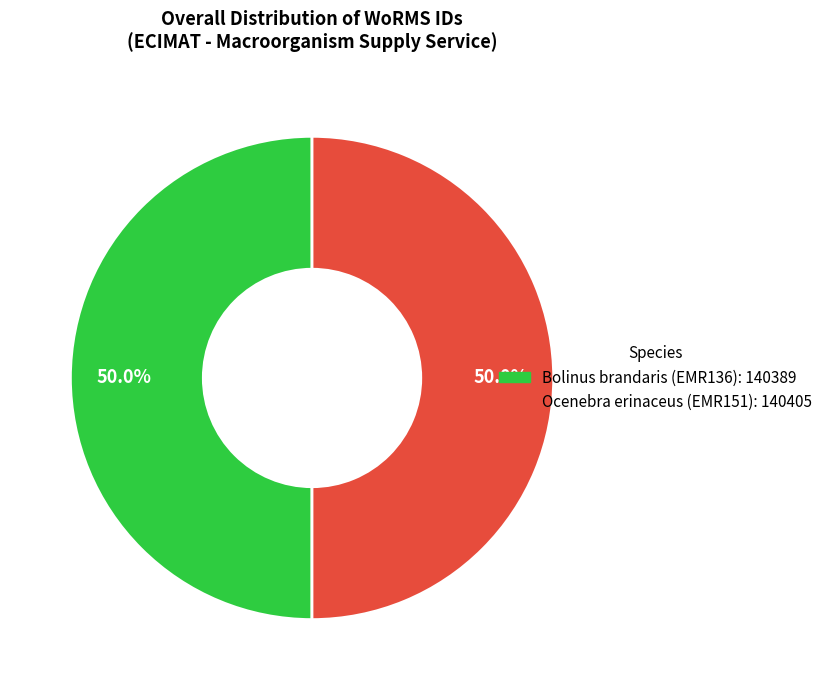

What is the ratio of the value at Ocenebra erinaceus (EMR151) to the value at Bolinus brandaris (EMR136)?

1.0